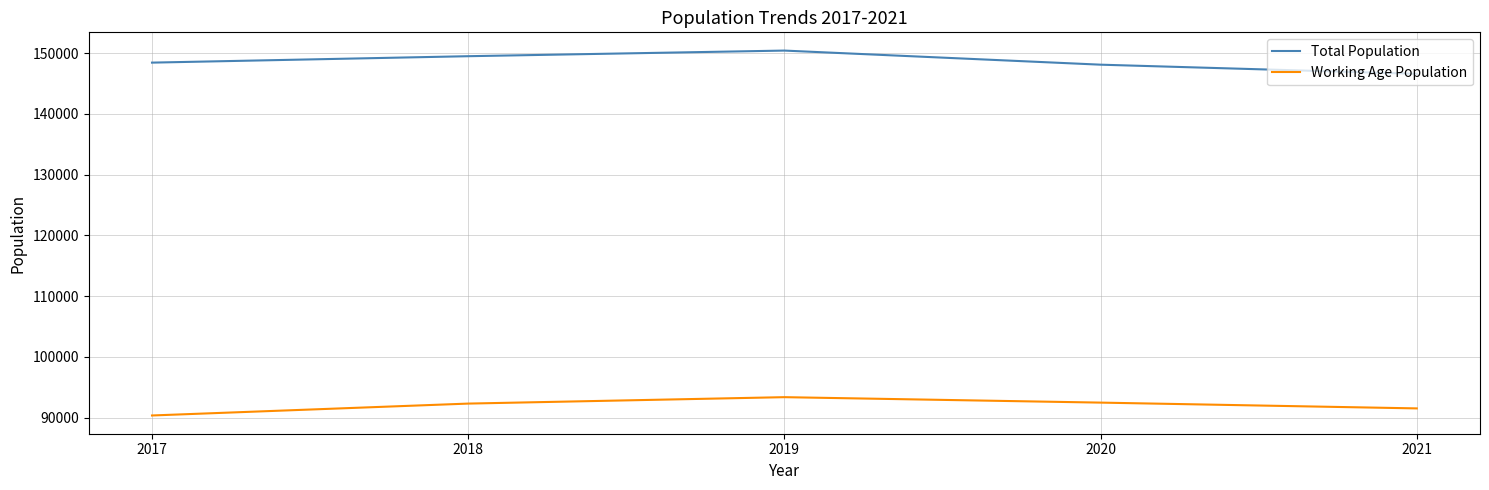

List the series in order of their peak value, highest first.

Total Population, Working Age Population